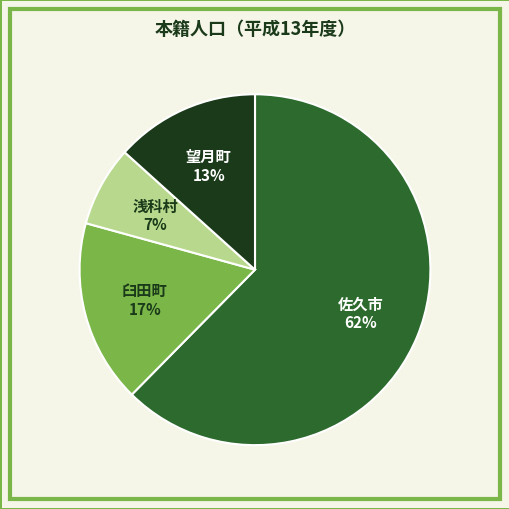

Combined, do 臼田町 and 望月町 account for over 50%?

No